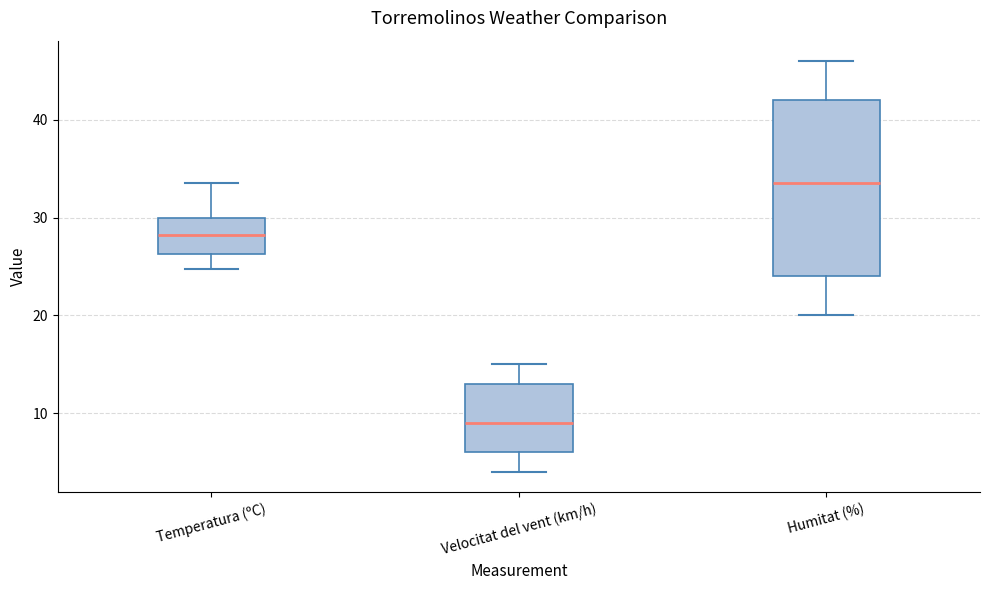

Which box's median line is the lowest?

Velocitat del vent (km/h)